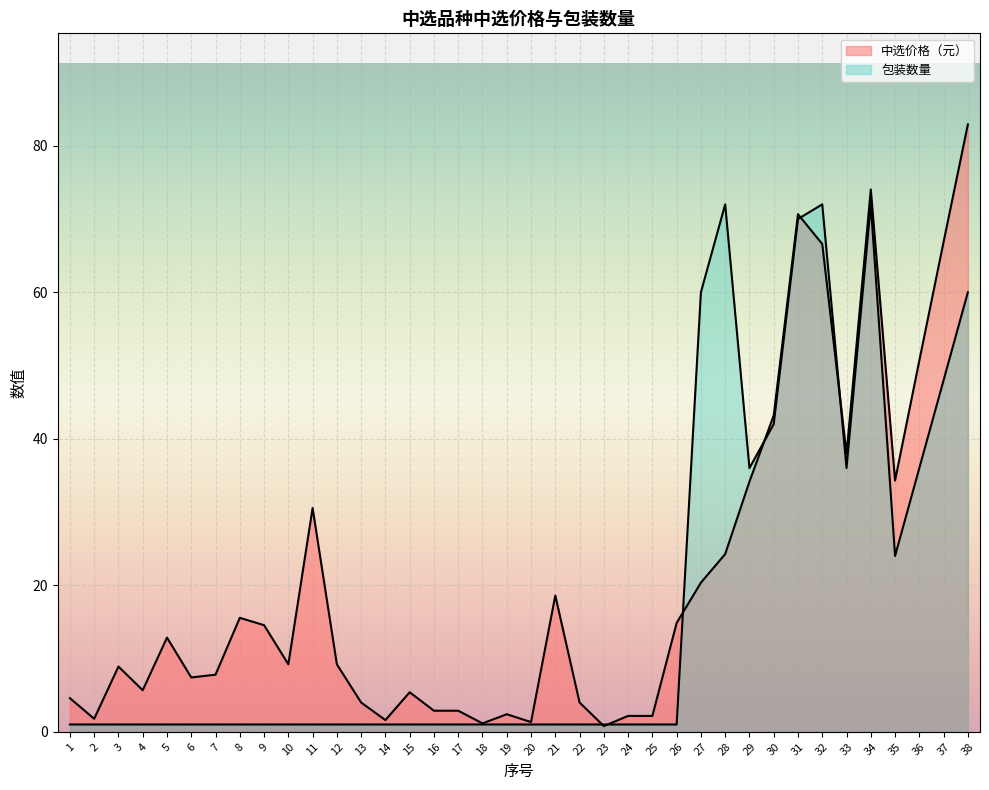

True or false: 中选价格（元） has a value of 5.5 at 8.

False